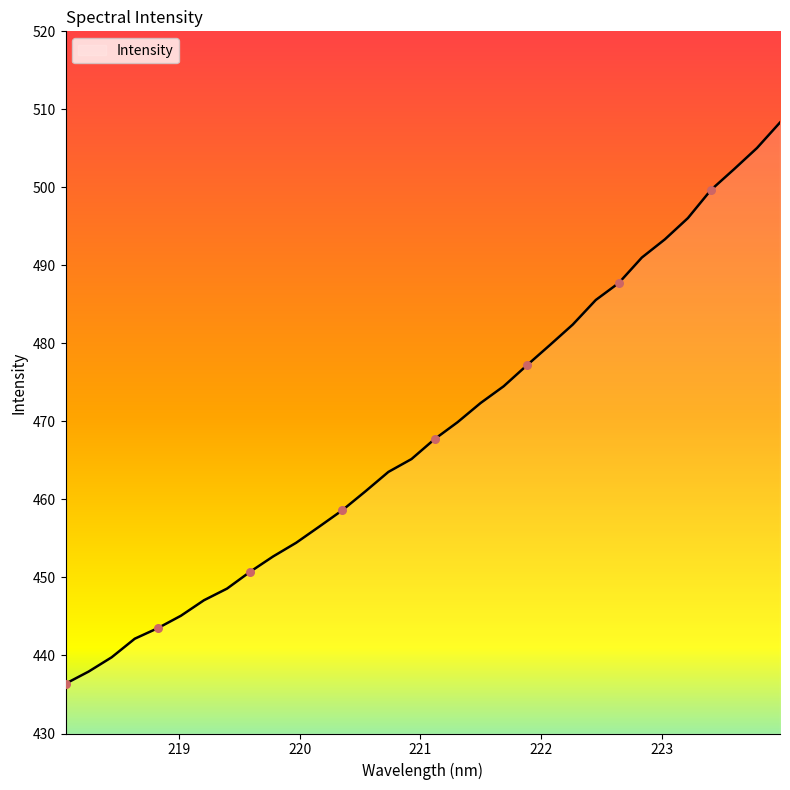

What is the difference between the maximum and minimum values?

71.9